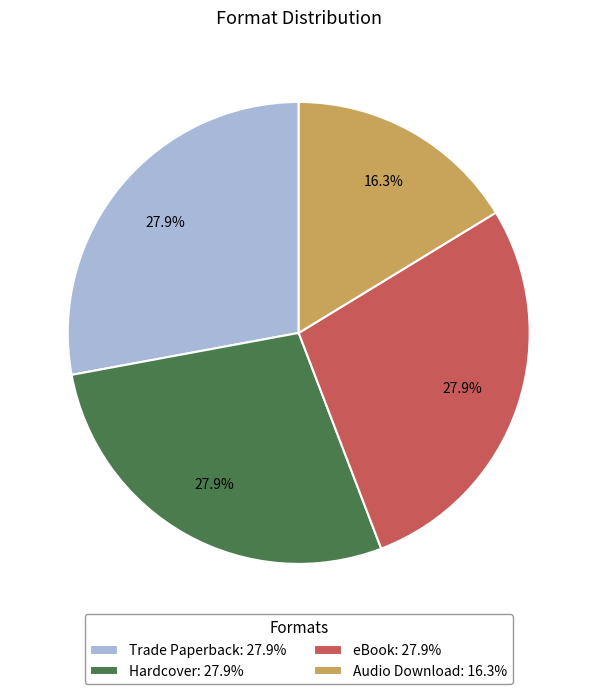

What is the total percentage of Hardcover and eBook?

55.8%